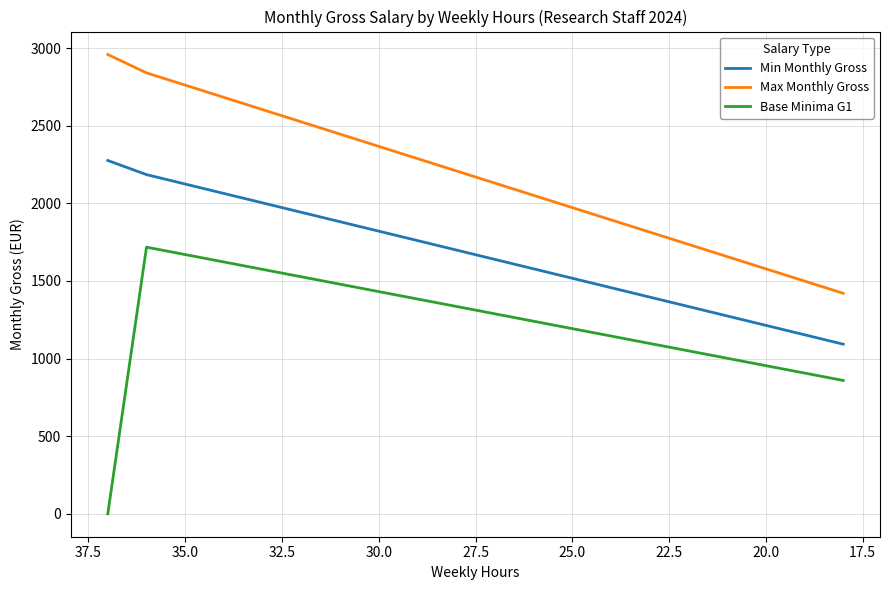

Reading right to left, transcribe all the data shown in this chart.

Min Monthly Gross: 1092.2	1152.9	1213.6	1274.3	1335.0	1395.7	1456.3	1517.0	1577.7	1638.4	1699.0	1759.7	1820.4	1881.1	1941.8	2002.5	2063.1	2123.8	2184.5	2275.5
Max Monthly Gross: 1419.9	1498.8	1577.7	1656.6	1735.5	1814.3	1893.2	1972.1	2051.0	2129.9	2208.8	2287.7	2366.5	2445.4	2524.3	2603.2	2682.1	2760.9	2839.8	2958.2
Base Minima G1: 858.6	906.3	954.0	1001.7	1049.4	1097.1	1144.8	1192.5	1240.2	1287.9	1335.6	1383.3	1431.0	1478.7	1526.4	1574.1	1621.8	1669.5	1717.2	0.0